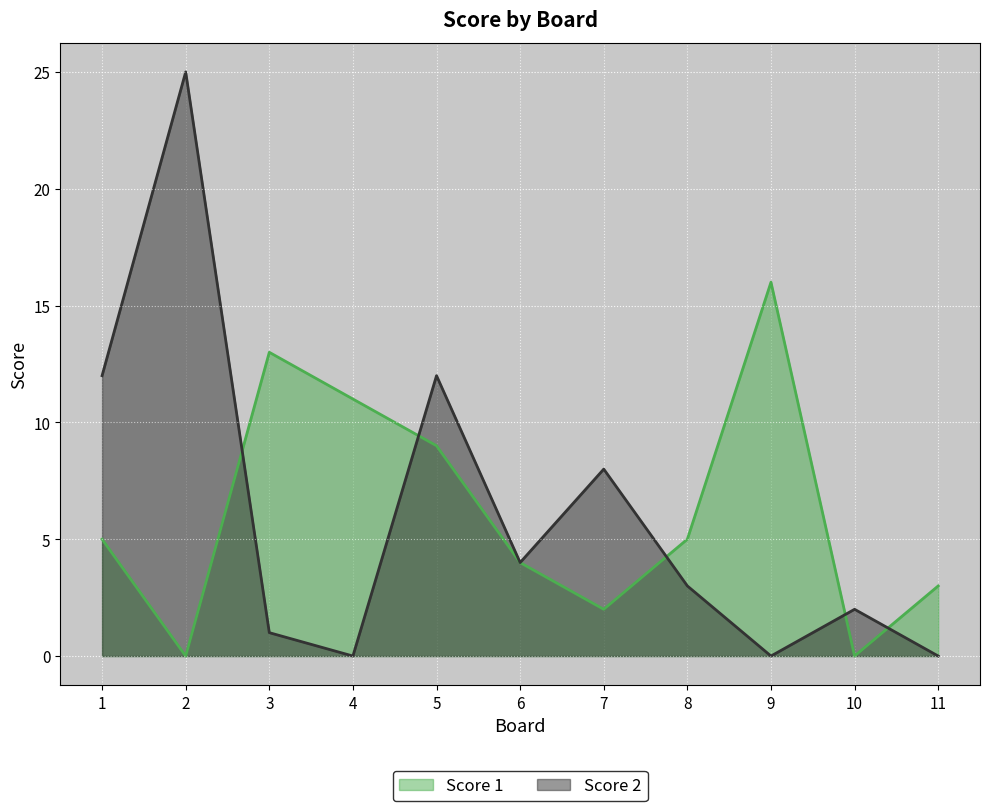

Read the Score 1 value at 3, to the nearest 5.

15